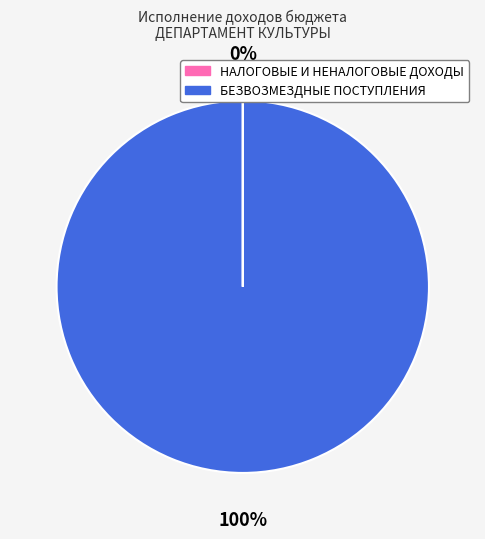

Which slice is the largest?

БЕЗВОЗМЕЗДНЫЕ ПОСТУПЛЕНИЯ